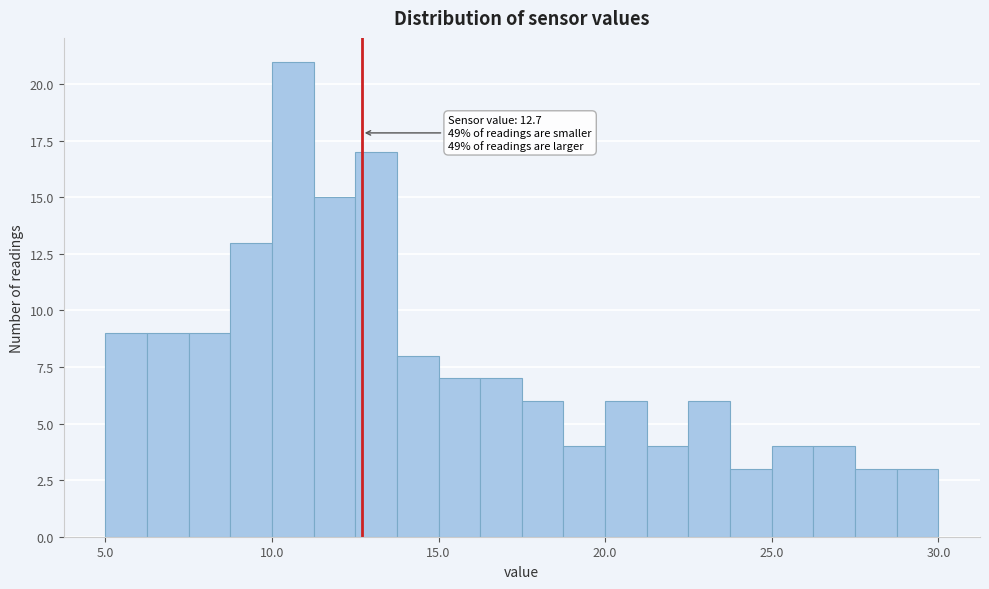

Read against the x-axis, roughly where is the centre of the tallest bar?

10.5